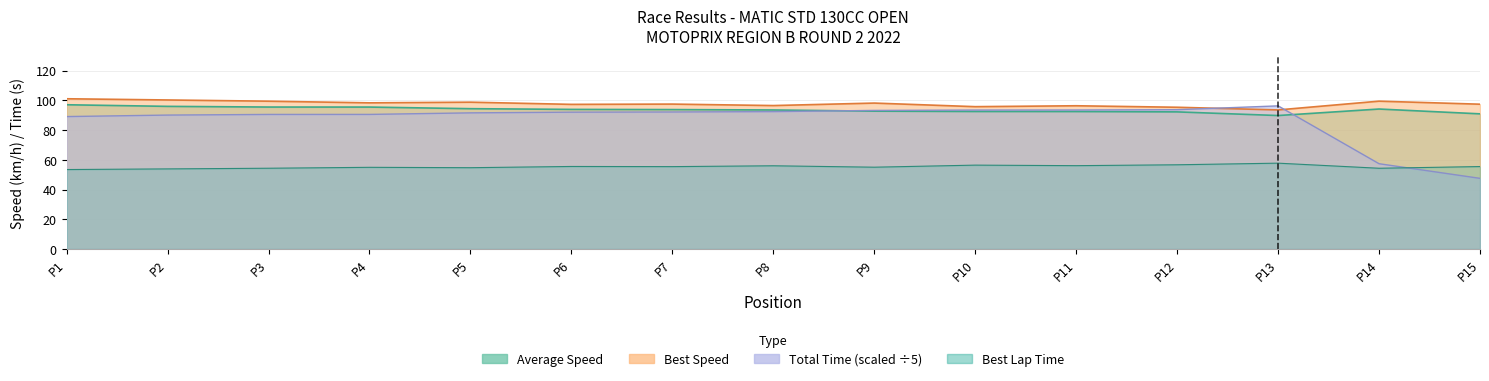

At which category does Best Speed reach its first local peak?

P5